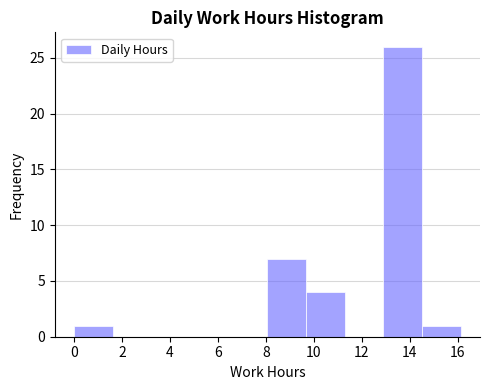

How tall is the bar that spans 9.6 to 11.2 on the x-axis? Neither the bar edges nor the heights are printed on the chart, so give them approximately, as read against the axes.

4